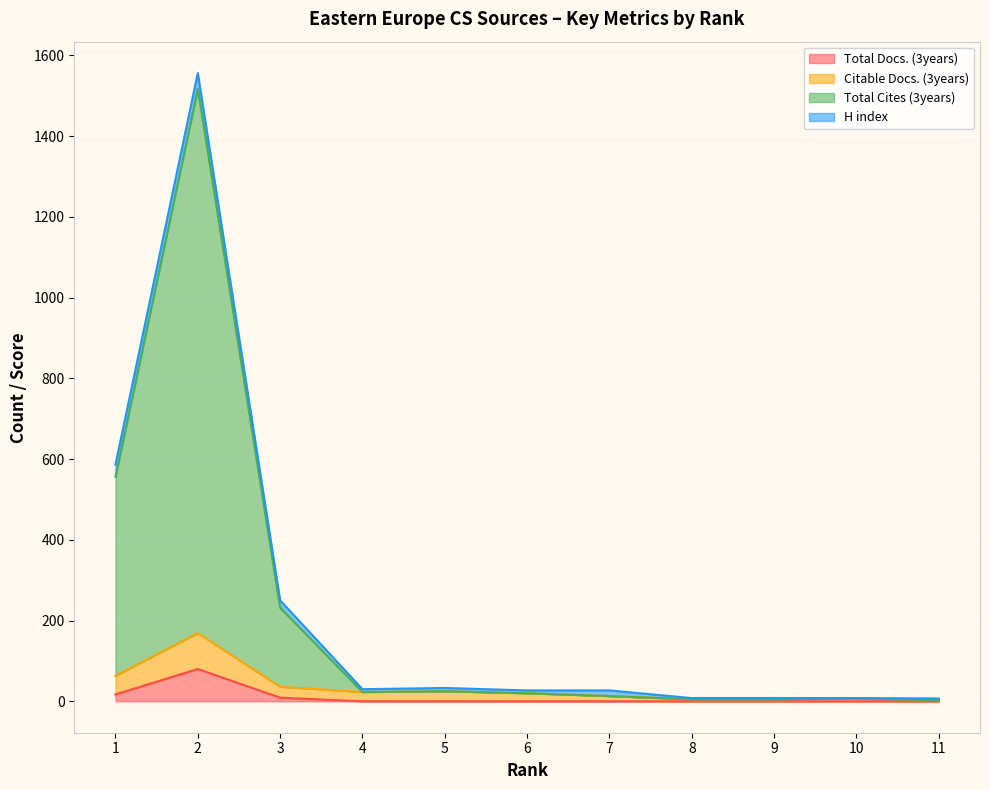

At which label does Citable Docs. (3years) reach its minimum?

11